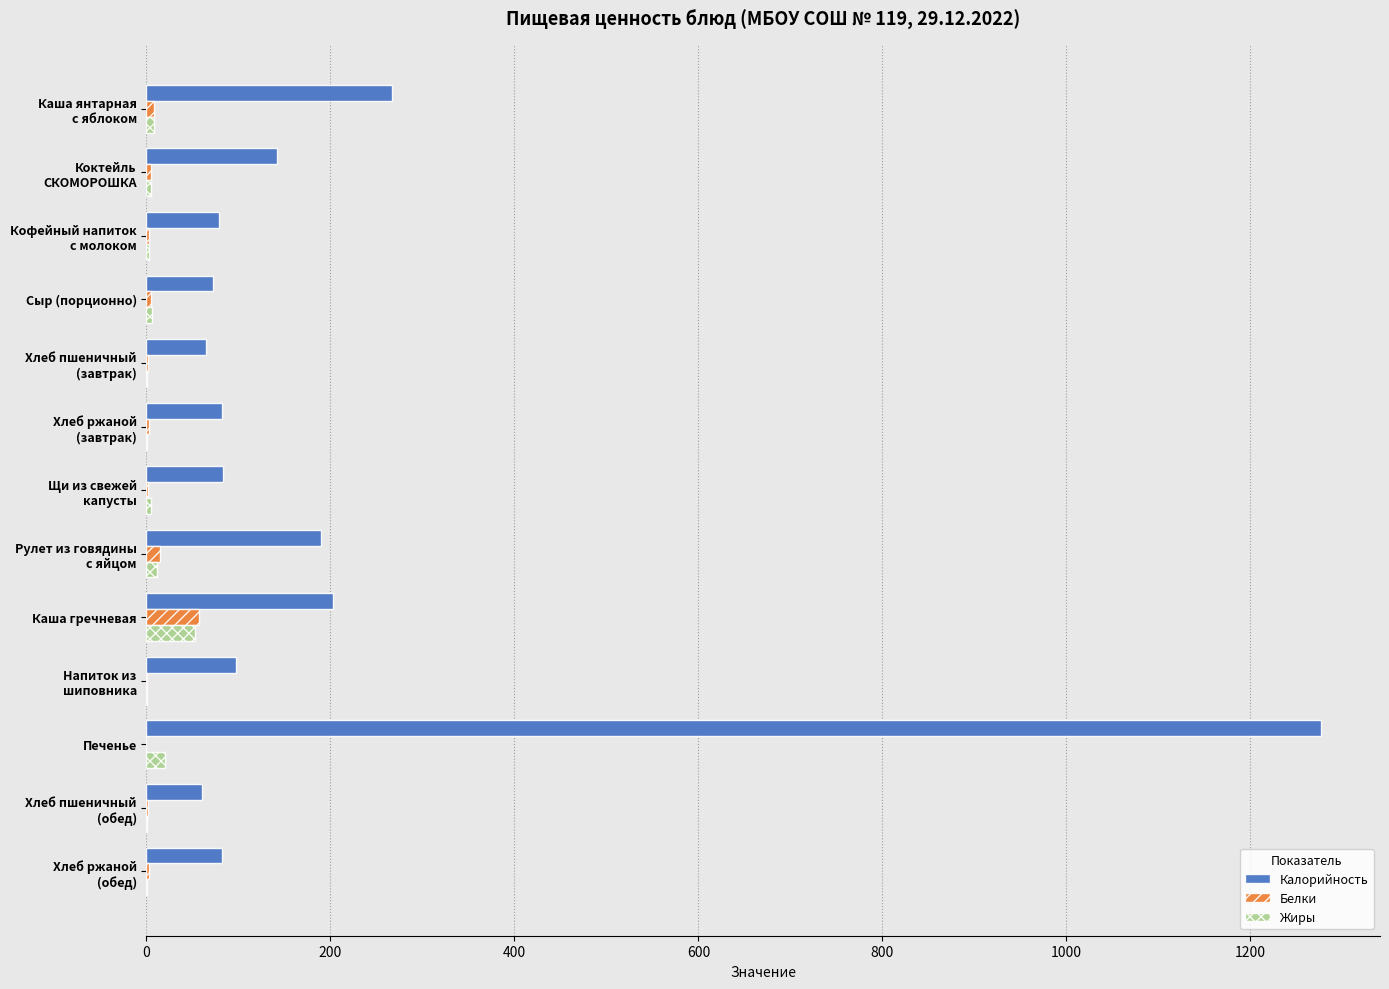

What is the highest value of the Белки series?

57.0